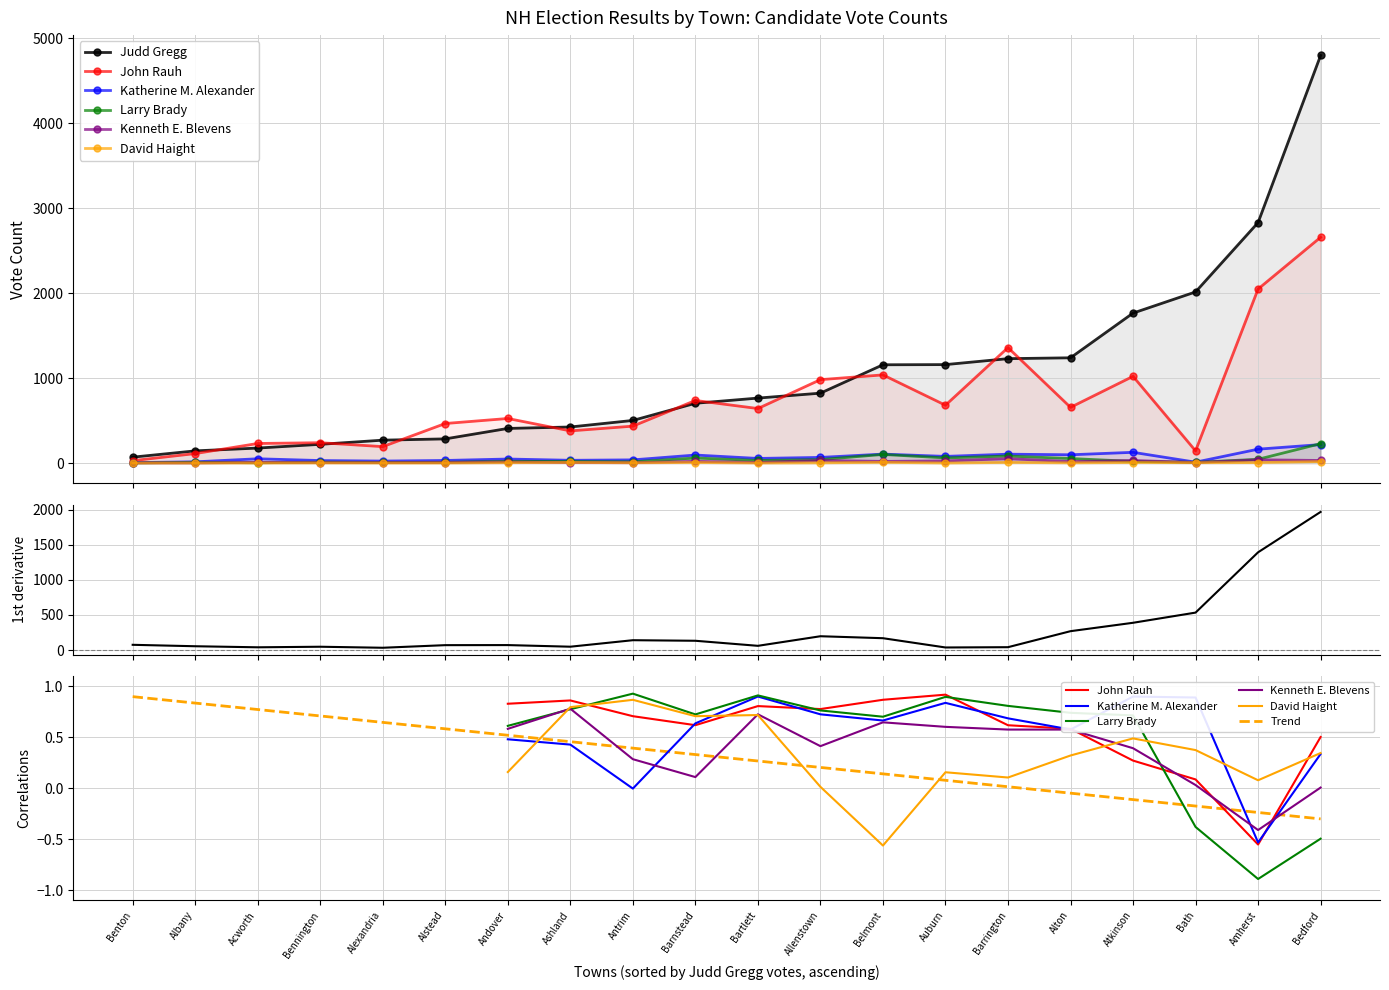

Between Acworth and Bennington, which is larger?

Bennington